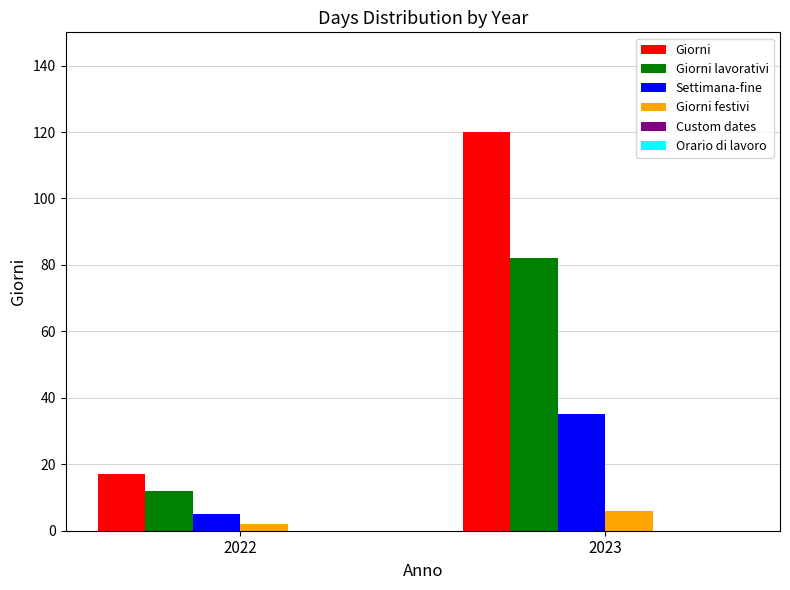

At which label does Giorni lavorativi reach its minimum?

2022